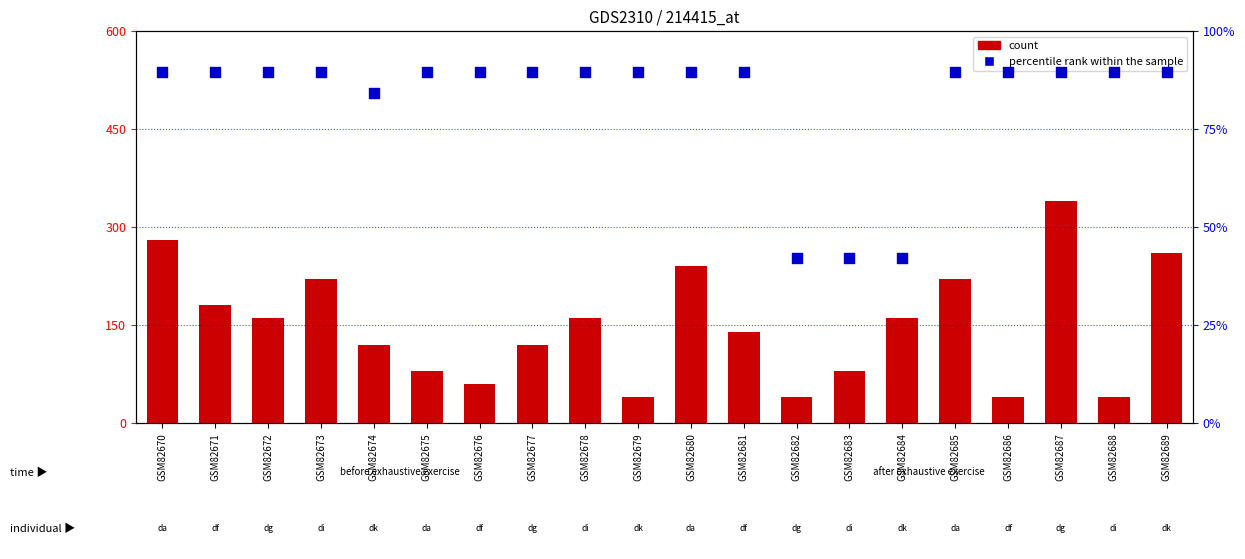

Which series has the largest total across all categories?

count